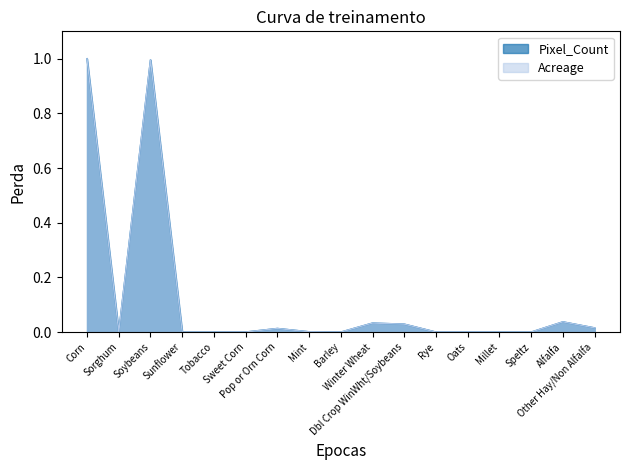

Reading right to left, transcribe all the data shown in this chart.

Pixel_Count: 0.0	0.0	0.0	0.0	0.0	0.0	0.0	0.0	0.0	0.0	0.0	0.0	0.0	0.0	1.0	0.0	1.0
Acreage: 0.0	0.0	0.0	0.0	0.0	0.0	0.0	0.0	0.0	0.0	0.0	0.0	0.0	0.0	1.0	0.0	1.0